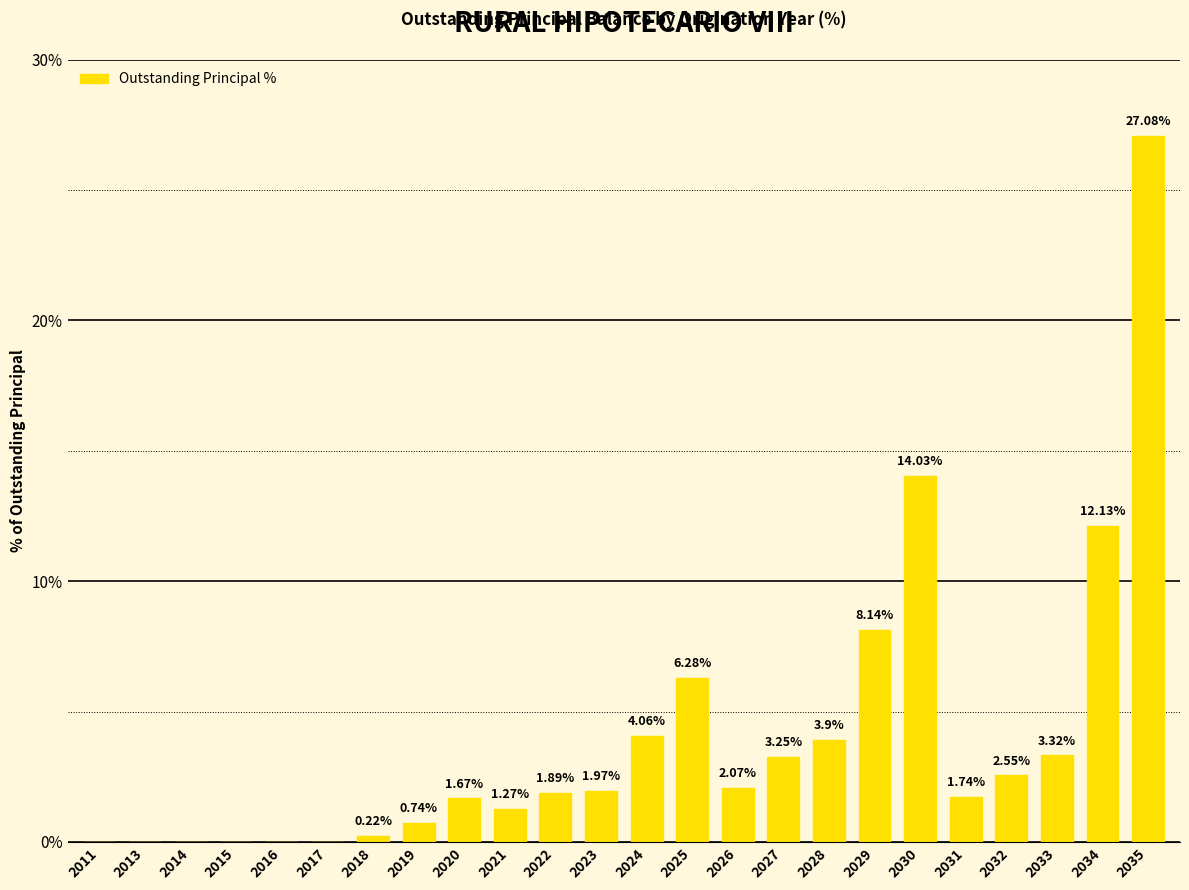

Between 2013 and 2020, which is larger?

2020